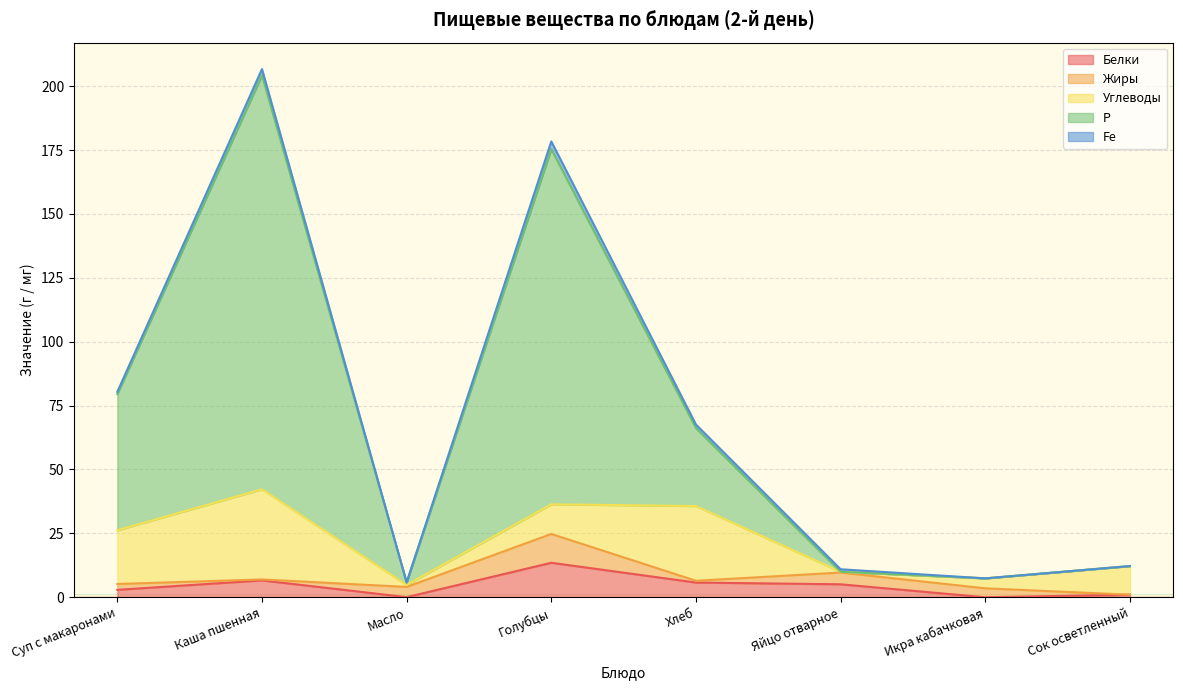

Reading right to left, what are all the values shown in this chart?

Белки: 1.0	0.0	5.1	5.8	13.5	0.1	6.6	2.9
Жиры: 0.0	3.5	4.6	0.7	11.3	4.0	0.4	2.3
Углеводы: 11.2	3.9	0.3	29.2	11.6	0.8	35.3	21.0
Р: 0.0	0.0	0.0	30.5	139.0	1.0	162.0	53.3
Fe: 0.0	0.0	1.0	1.4	3.0	0.0	2.4	0.9